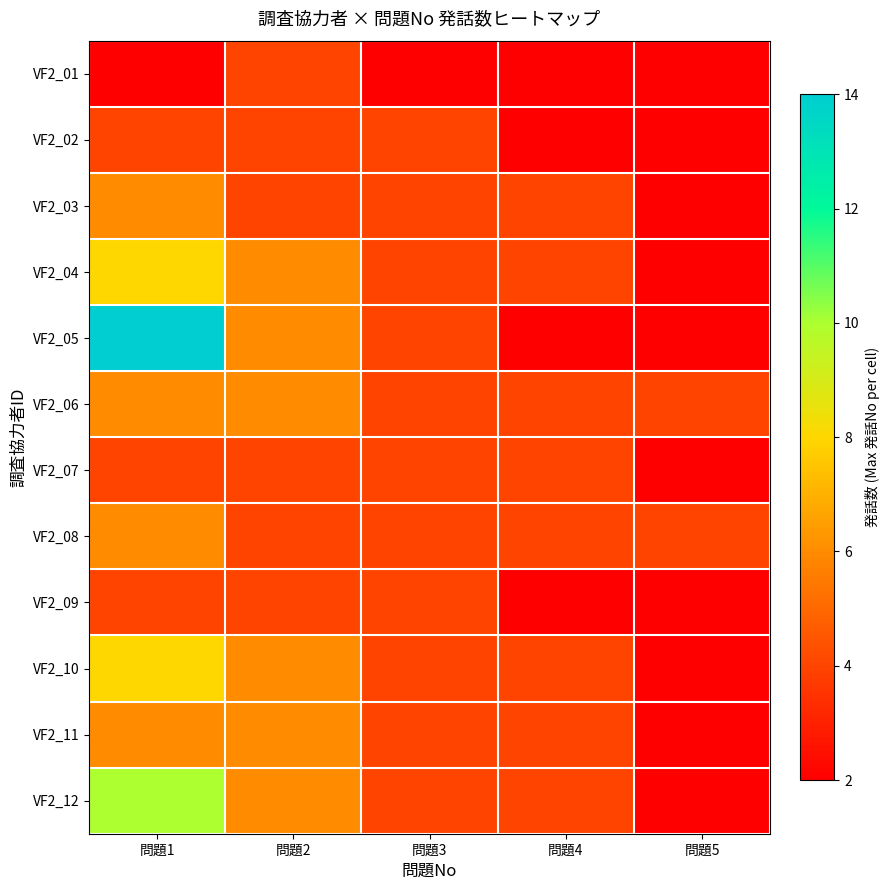

Reading left to right, transcribe all the data shown in this chart.

VF2_01: 問題1=2	問題2=4	問題3=2	問題4=2	問題5=2
VF2_02: 問題1=4	問題2=4	問題3=4	問題4=2	問題5=2
VF2_03: 問題1=6	問題2=4	問題3=4	問題4=4	問題5=2
VF2_04: 問題1=8	問題2=6	問題3=4	問題4=4	問題5=2
VF2_05: 問題1=14	問題2=6	問題3=4	問題4=2	問題5=2
VF2_06: 問題1=6	問題2=6	問題3=4	問題4=4	問題5=4
VF2_07: 問題1=4	問題2=4	問題3=4	問題4=4	問題5=2
VF2_08: 問題1=6	問題2=4	問題3=4	問題4=4	問題5=4
VF2_09: 問題1=4	問題2=4	問題3=4	問題4=2	問題5=2
VF2_10: 問題1=8	問題2=6	問題3=4	問題4=4	問題5=2
VF2_11: 問題1=6	問題2=6	問題3=4	問題4=4	問題5=2
VF2_12: 問題1=10	問題2=6	問題3=4	問題4=4	問題5=2